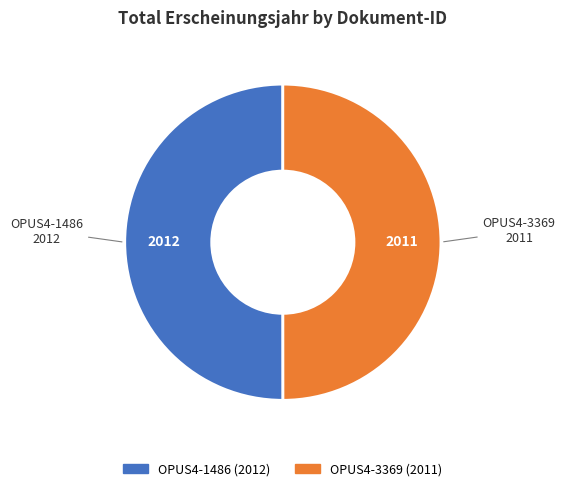

Is it true that OPUS4-3369 is 50% of the pie?

True